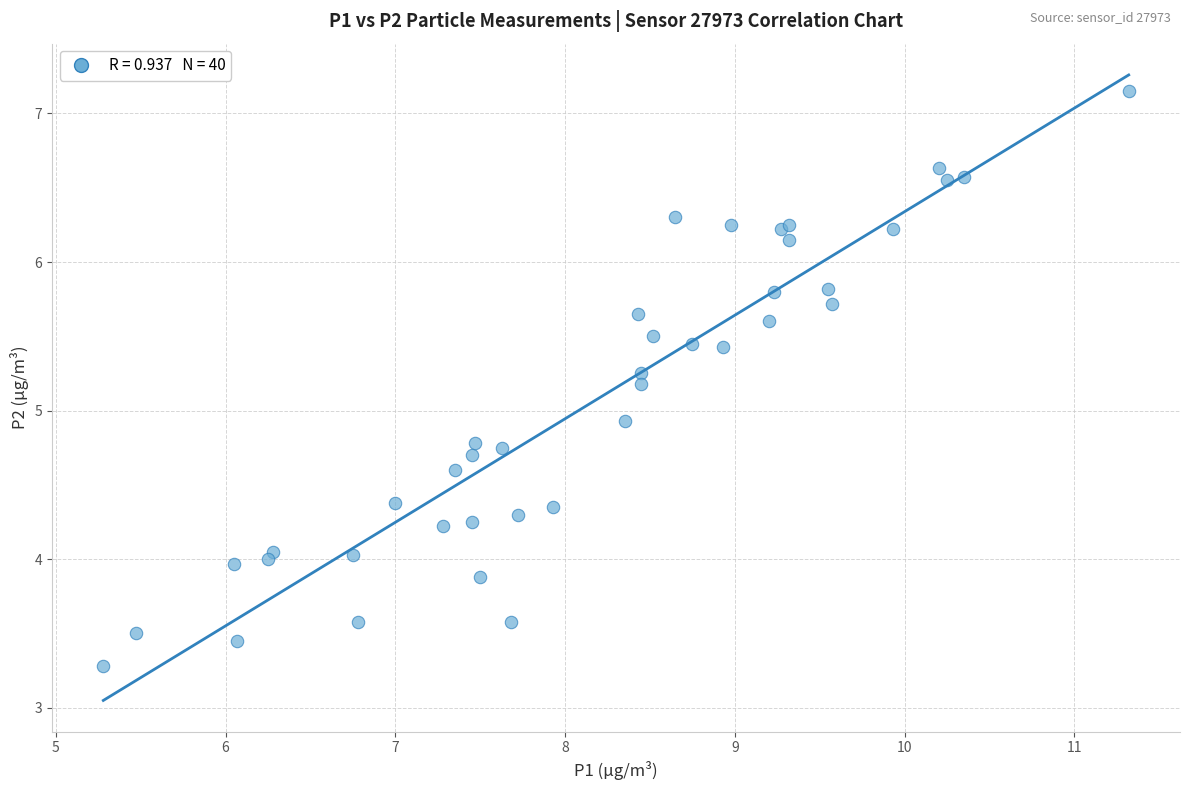

What Y value in the scatter plot is closest to 5?

4.9